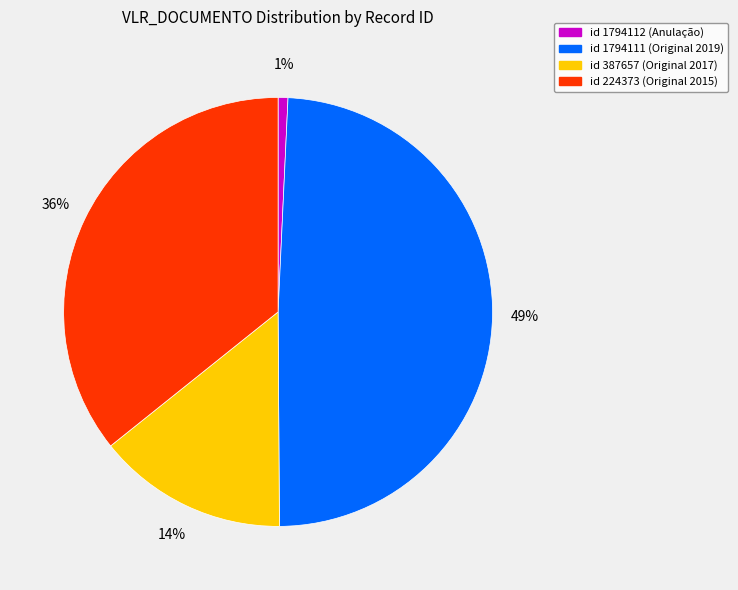

To the nearest percent, what is the difference between the largest and smallest slice percentages?

48%